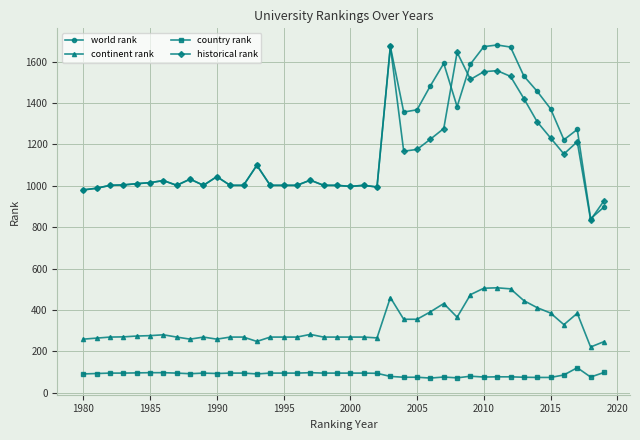

True or false: country rank and historical rank cross at least once.

False